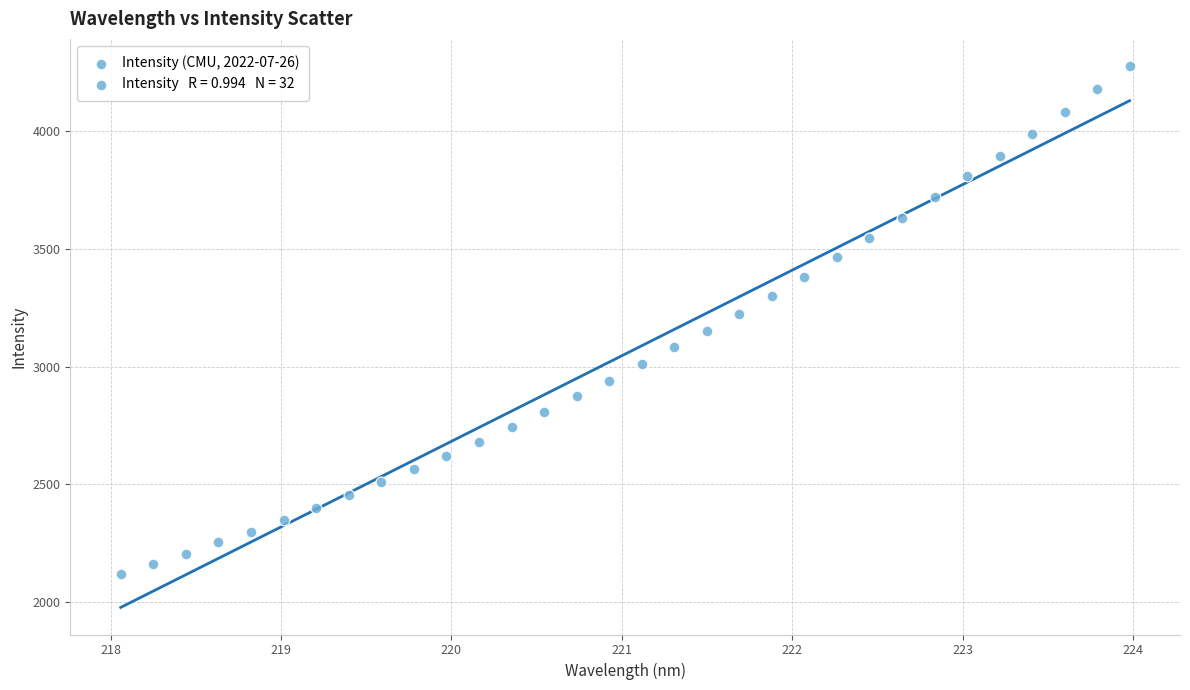

What is the range of Y values (max minus min)?

2156.2